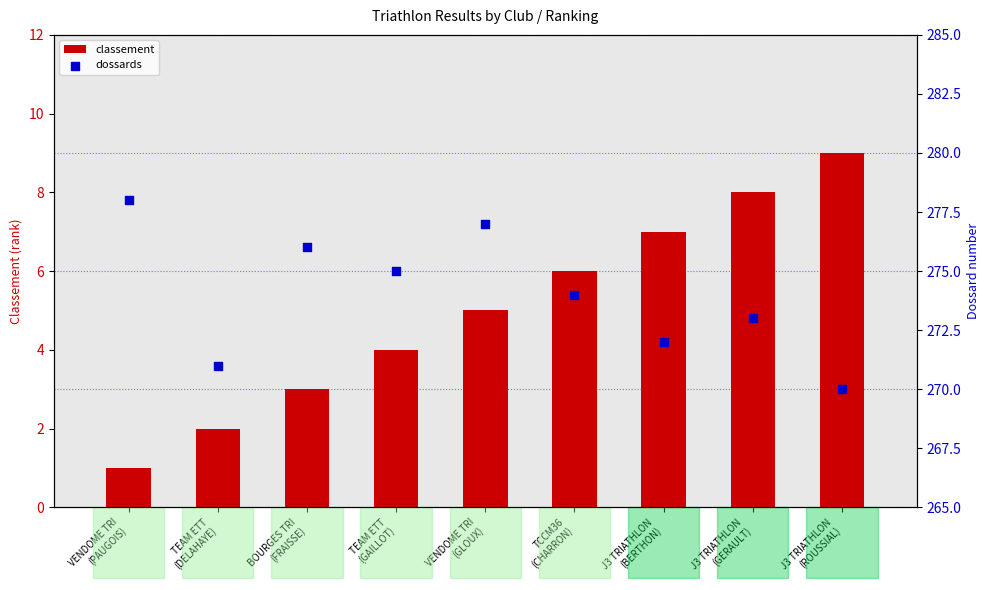

Which series contains the lowest Y value?

classement